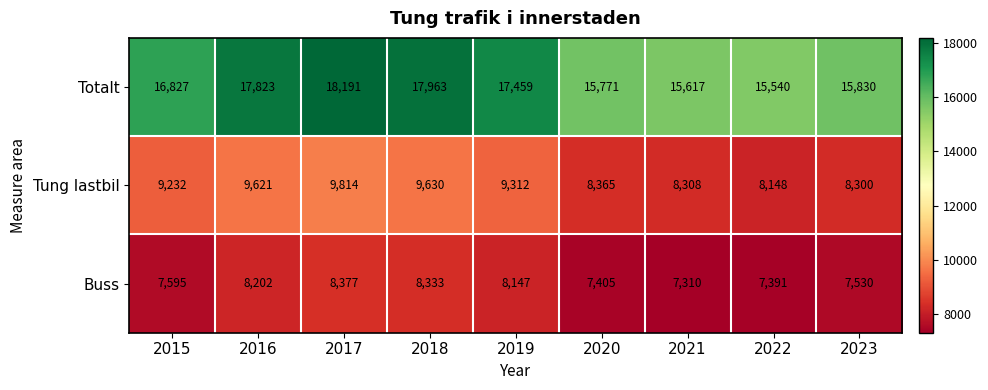

The Totalt series shows 7178 at 2022. True or false?

False